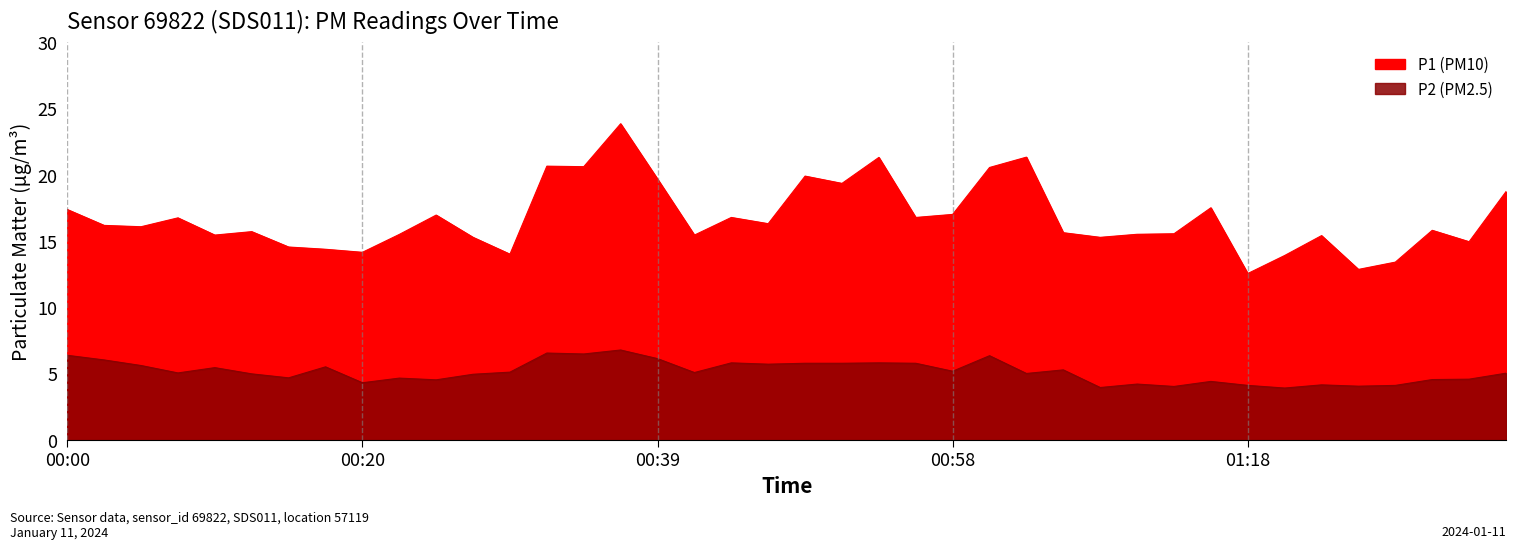

List the series in order of their overall mean, lowest first.

P2, P1